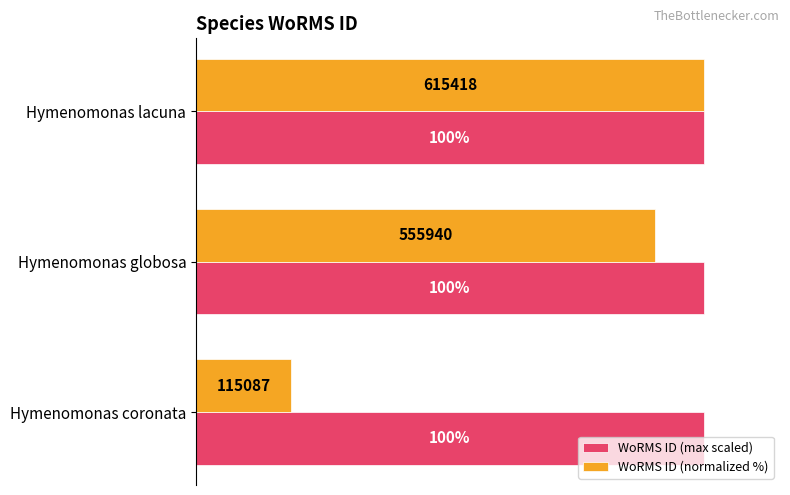

At which label is WoRMS ID (normalized %) closest to 59?

Hymenomonas globosa